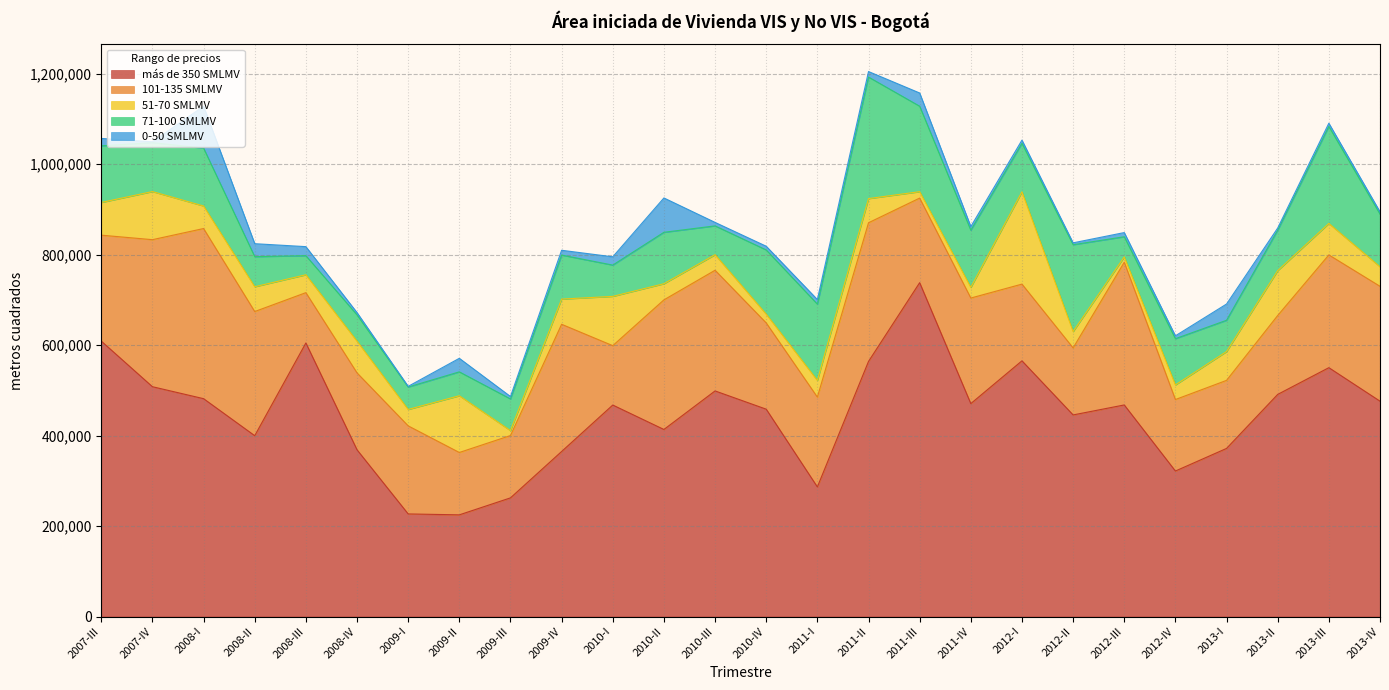

Count the number of data series in this chart.

5